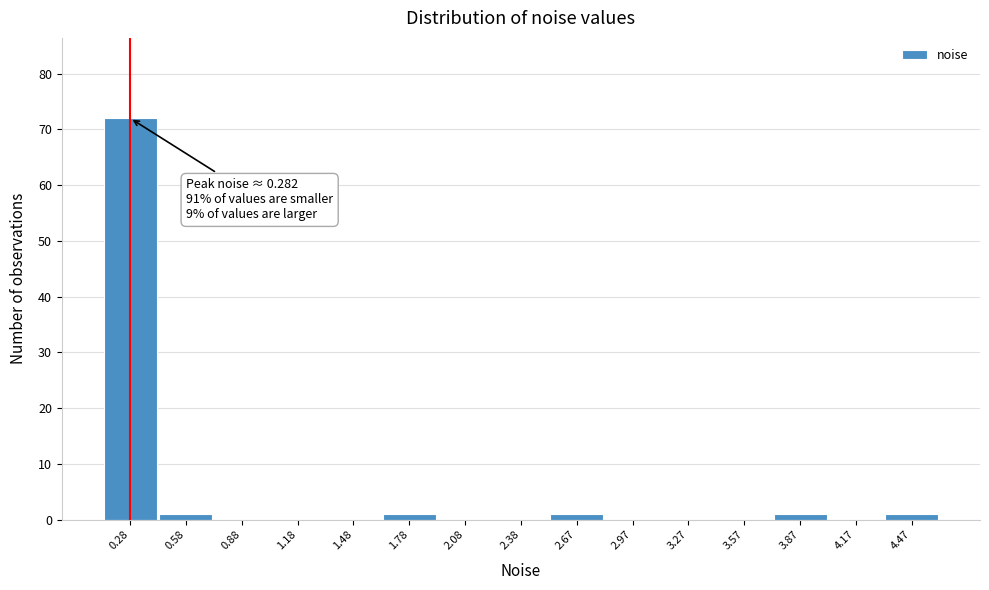

Which range on the x-axis has the tallest bar?

0.15 to 0.45